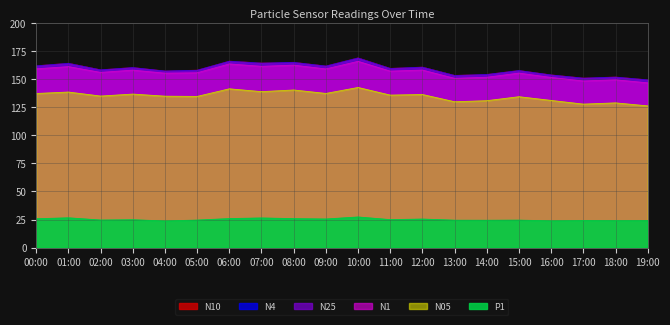

Which category has the highest value across all series?

10:00